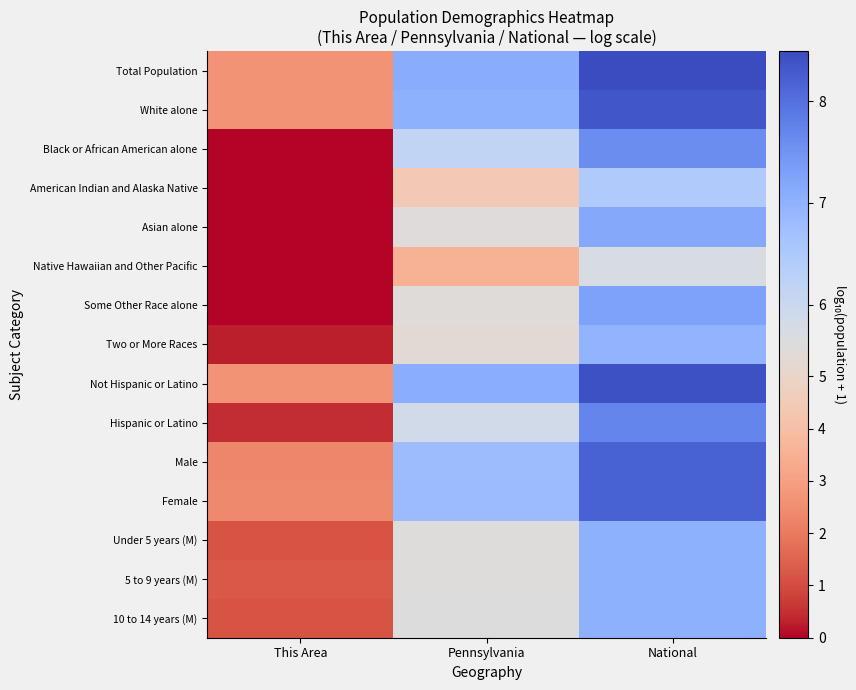

At which category is the sum across all series the highest?

National